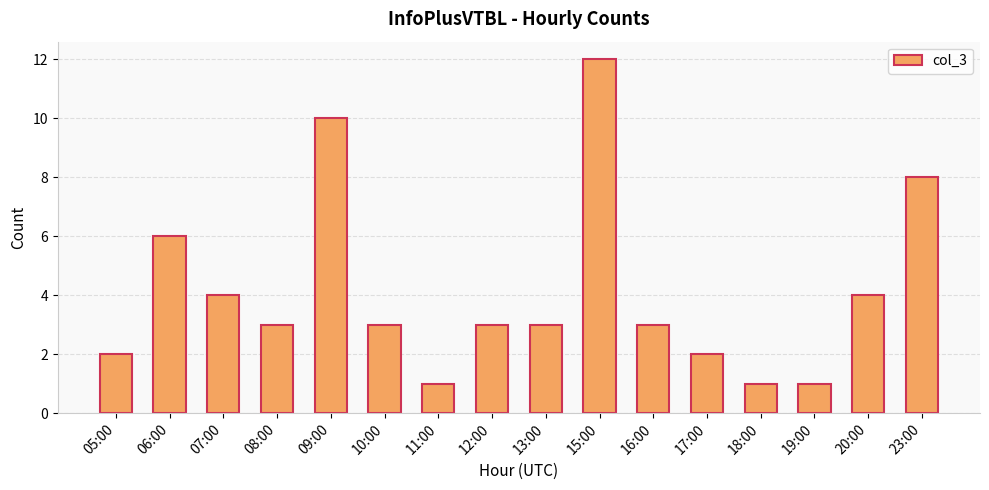

The chart shows a value of 1 at 11:00. True or false?

True